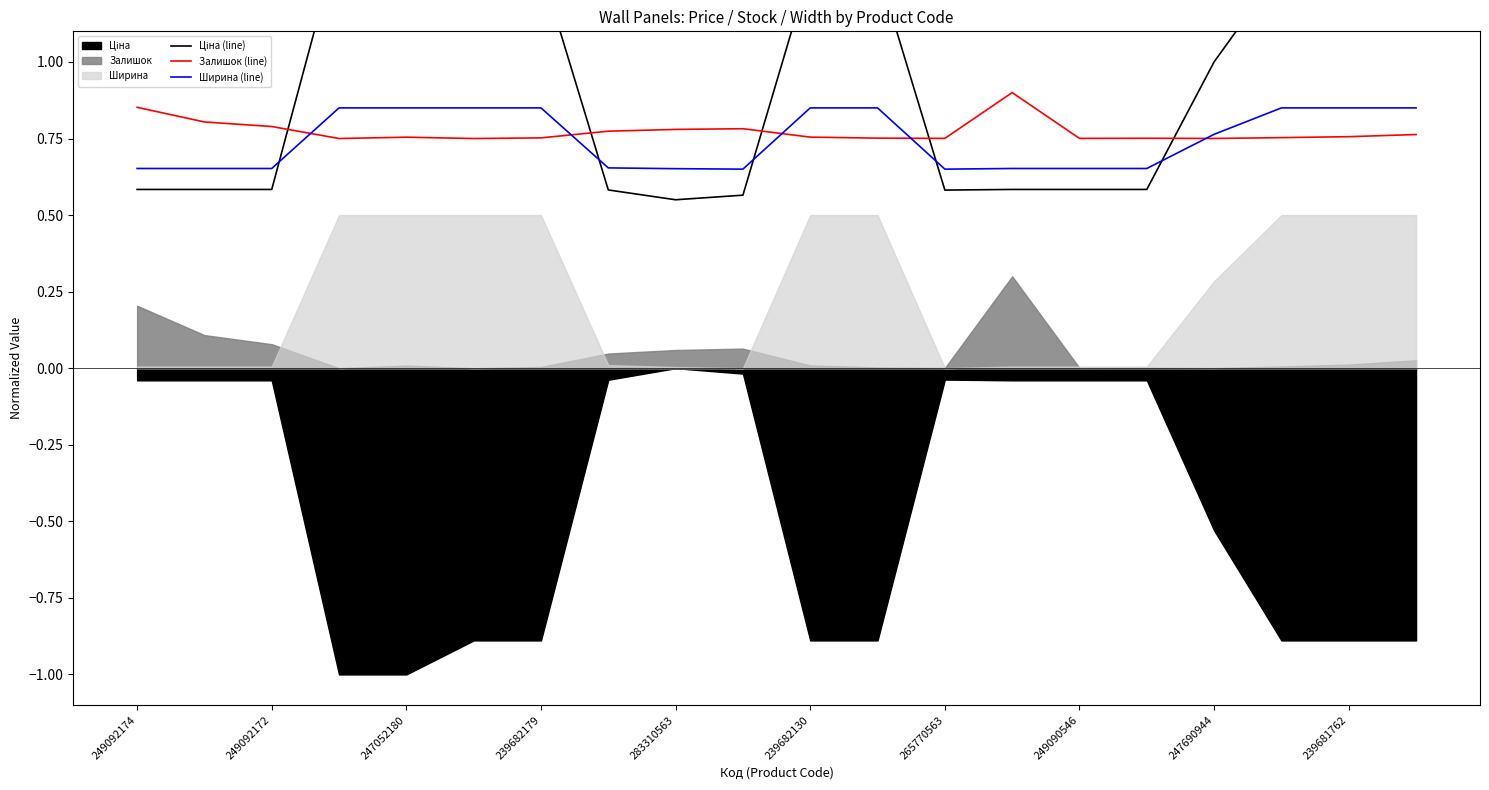

True or false: Ширина (line) has more than 2 interior local peaks.

False